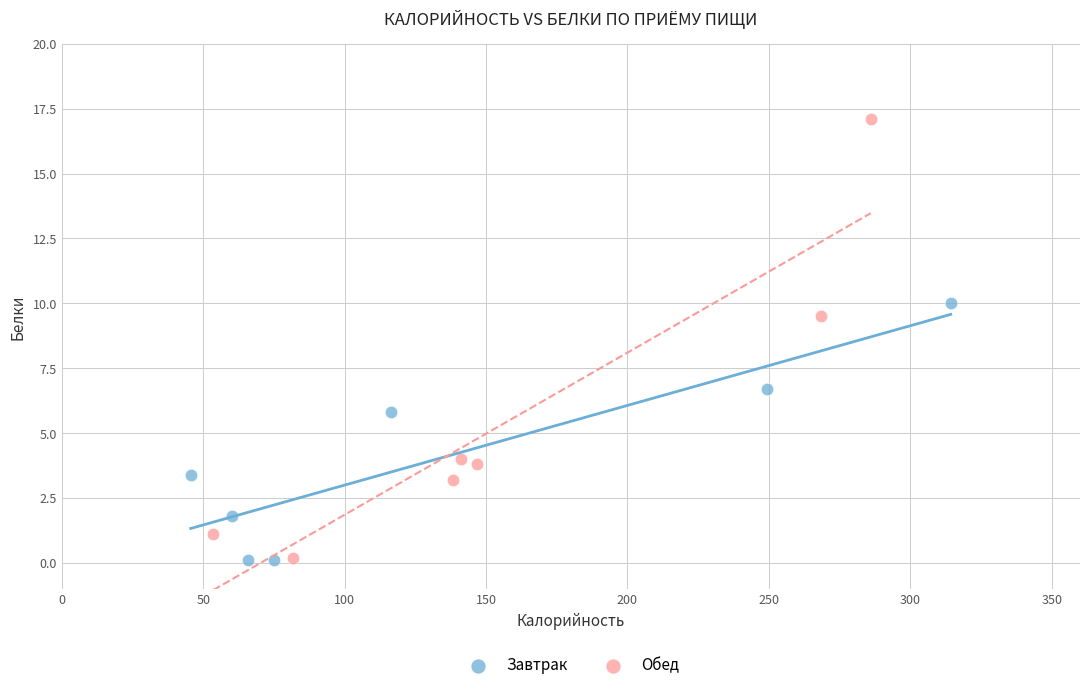

Which series has the largest Y range (max minus min)?

Обед